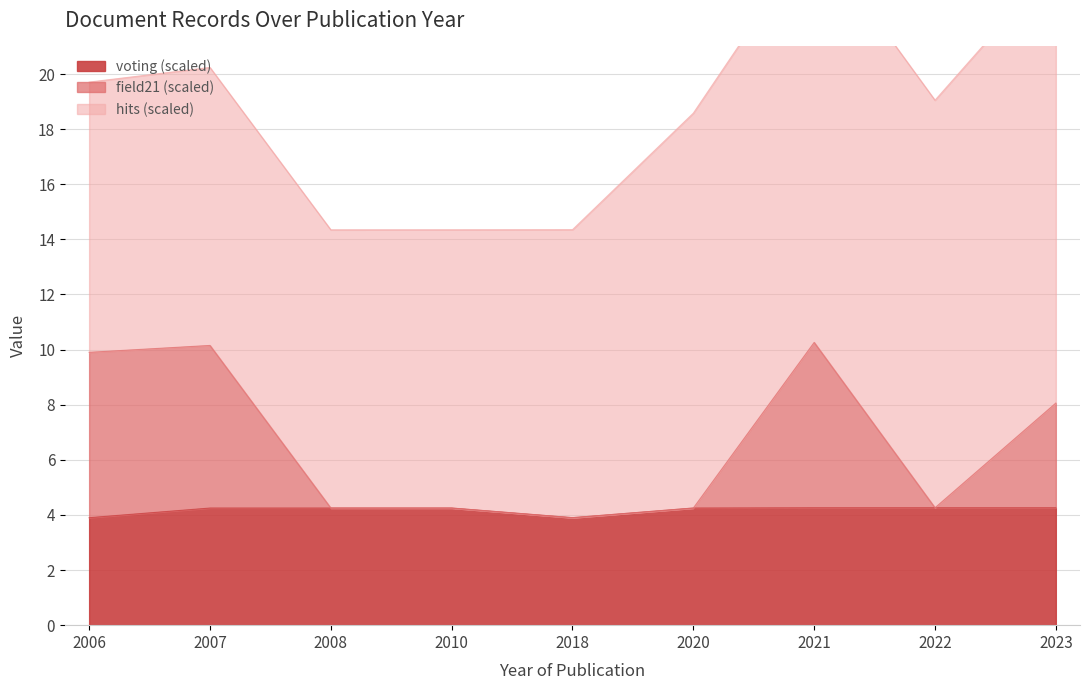

True or false: voting (scaled) has a value of 4.3 at 2021.

True